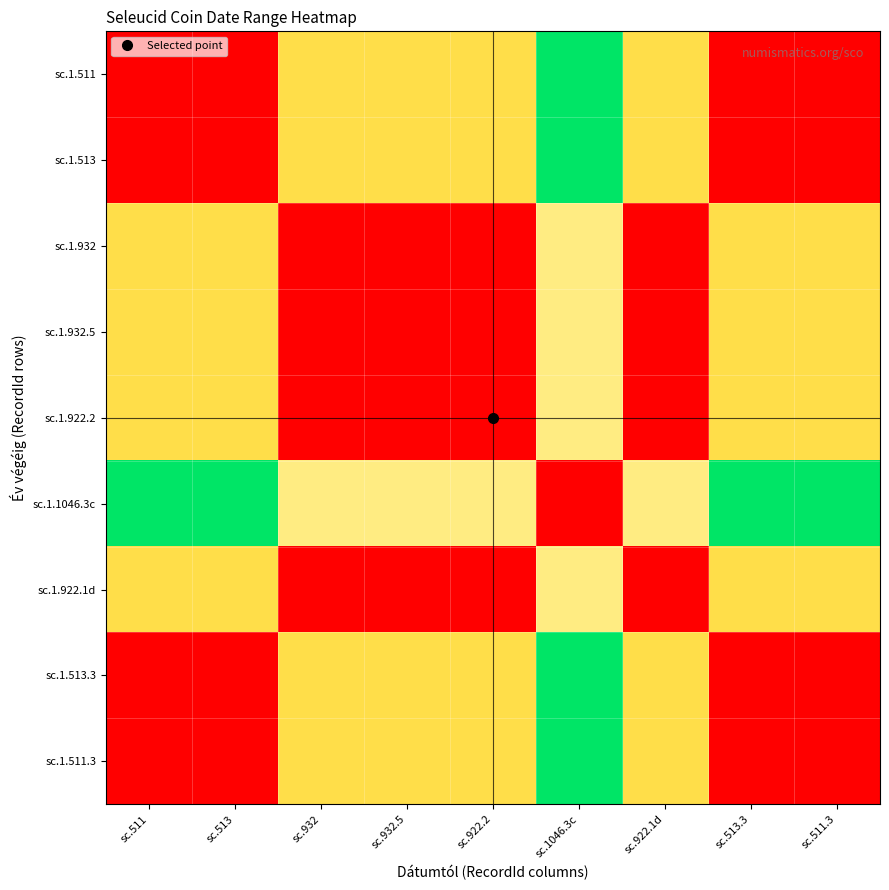

Reading left to right, extract all data points from this chart.

sc.1.511: sc.511=0.0	sc.513=0.0	sc.932=47154.5	sc.932.5=47154.5	sc.922.2=47154.5	sc.1046.3c=100000.0	sc.922.1d=47154.5	sc.513.3=0.0	sc.511.3=0.0
sc.1.513: sc.511=0.0	sc.513=0.0	sc.932=47154.5	sc.932.5=47154.5	sc.922.2=47154.5	sc.1046.3c=100000.0	sc.922.1d=47154.5	sc.513.3=0.0	sc.511.3=0.0
sc.1.932: sc.511=47154.5	sc.513=47154.5	sc.932=0.0	sc.932.5=0.0	sc.922.2=0.0	sc.1046.3c=52845.5	sc.922.1d=0.0	sc.513.3=47154.5	sc.511.3=47154.5
sc.1.932.5: sc.511=47154.5	sc.513=47154.5	sc.932=0.0	sc.932.5=0.0	sc.922.2=0.0	sc.1046.3c=52845.5	sc.922.1d=0.0	sc.513.3=47154.5	sc.511.3=47154.5
sc.1.922.2: sc.511=47154.5	sc.513=47154.5	sc.932=0.0	sc.932.5=0.0	sc.922.2=0.0	sc.1046.3c=52845.5	sc.922.1d=0.0	sc.513.3=47154.5	sc.511.3=47154.5
sc.1.1046.3c: sc.511=100000.0	sc.513=100000.0	sc.932=52845.5	sc.932.5=52845.5	sc.922.2=52845.5	sc.1046.3c=0.0	sc.922.1d=52845.5	sc.513.3=100000.0	sc.511.3=100000.0
sc.1.922.1d: sc.511=47154.5	sc.513=47154.5	sc.932=0.0	sc.932.5=0.0	sc.922.2=0.0	sc.1046.3c=52845.5	sc.922.1d=0.0	sc.513.3=47154.5	sc.511.3=47154.5
sc.1.513.3: sc.511=0.0	sc.513=0.0	sc.932=47154.5	sc.932.5=47154.5	sc.922.2=47154.5	sc.1046.3c=100000.0	sc.922.1d=47154.5	sc.513.3=0.0	sc.511.3=0.0
sc.1.511.3: sc.511=0.0	sc.513=0.0	sc.932=47154.5	sc.932.5=47154.5	sc.922.2=47154.5	sc.1046.3c=100000.0	sc.922.1d=47154.5	sc.513.3=0.0	sc.511.3=0.0